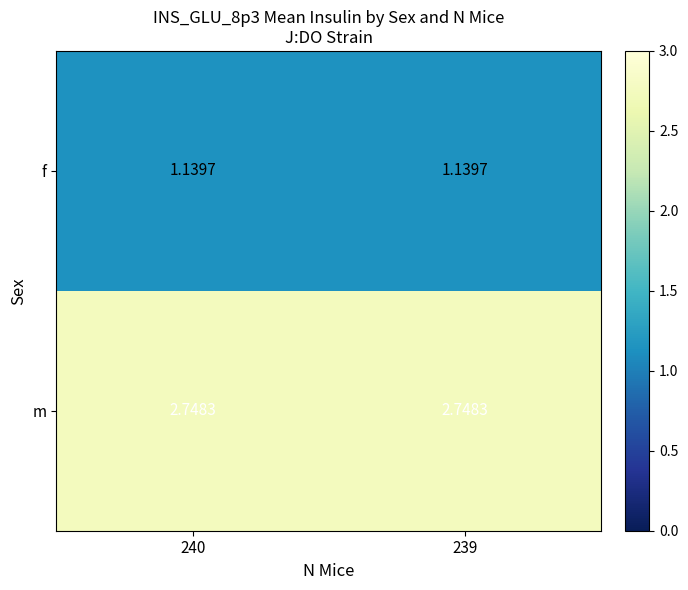

Is the value of f at 239 greater than the value of m at 240?

No